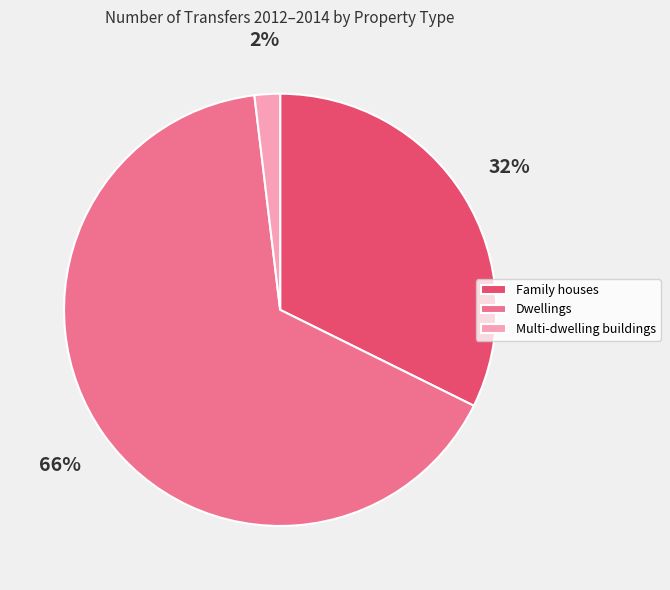

Which category has the biggest portion of the pie?

Dwellings